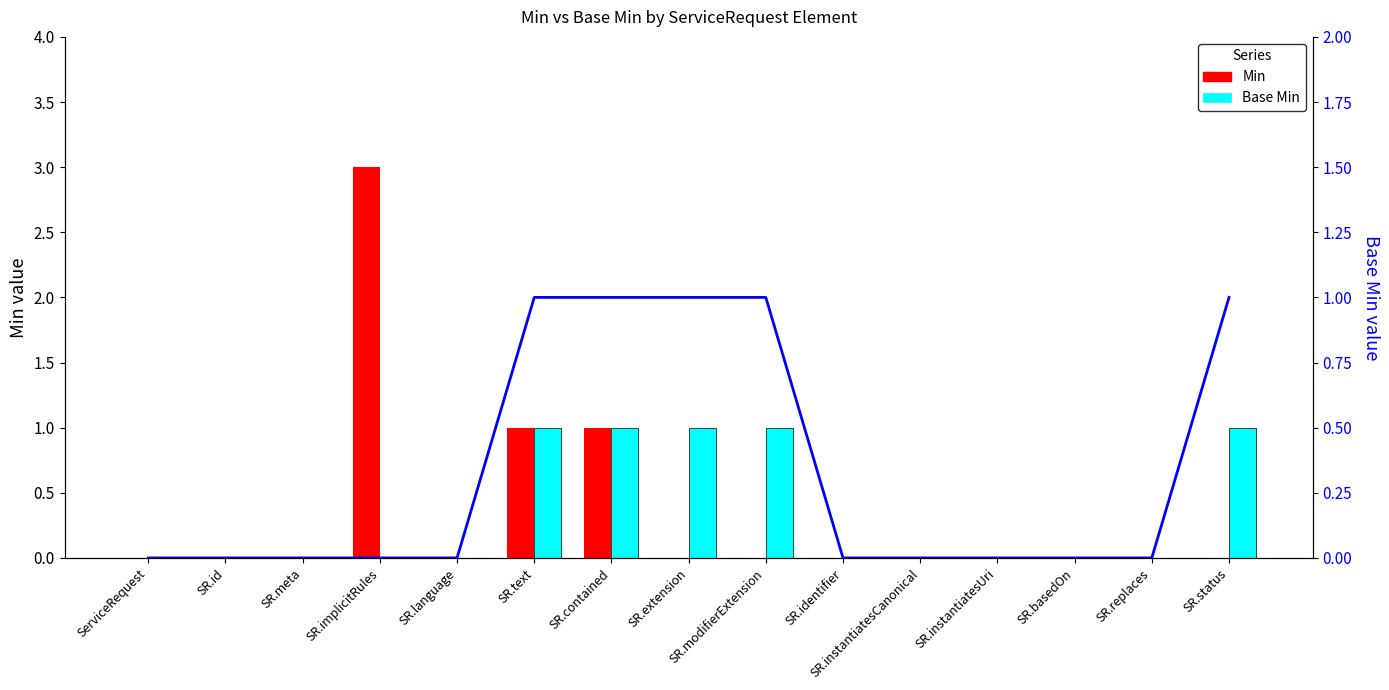

The value of Base Min (line) at SR.extension is 1. True or false?

True